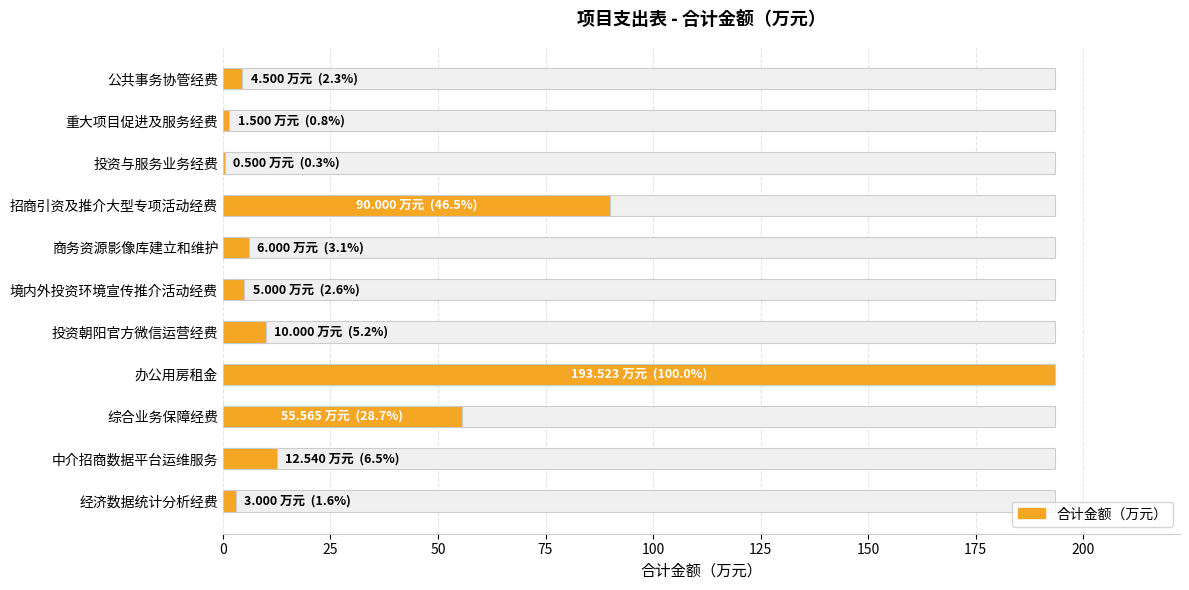

What is the value of the 3rd bar from the left?

0.5